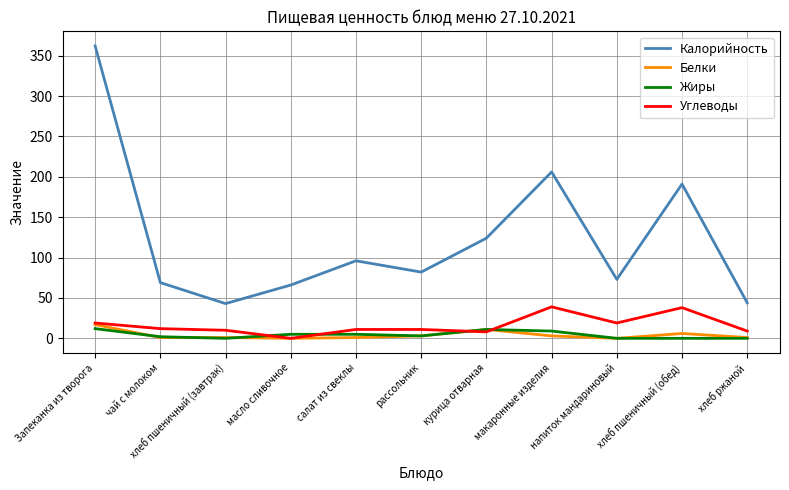

List the series in order of their peak value, lowest first.

Жиры, Белки, Углеводы, Калорийность